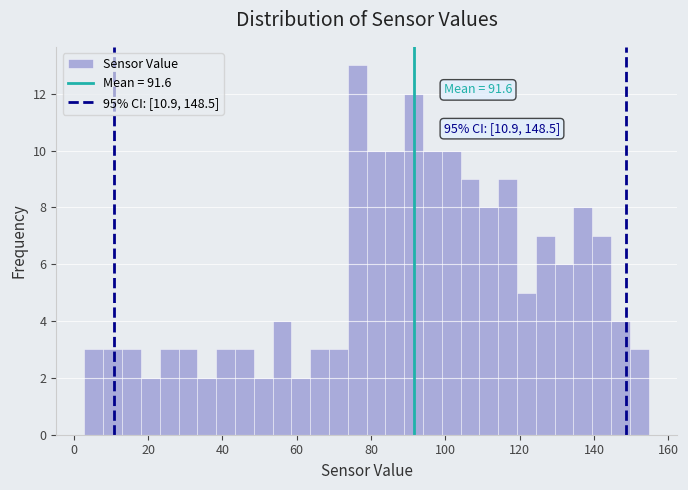

Read against the x-axis, roughly where is the centre of the tallest bar?

76